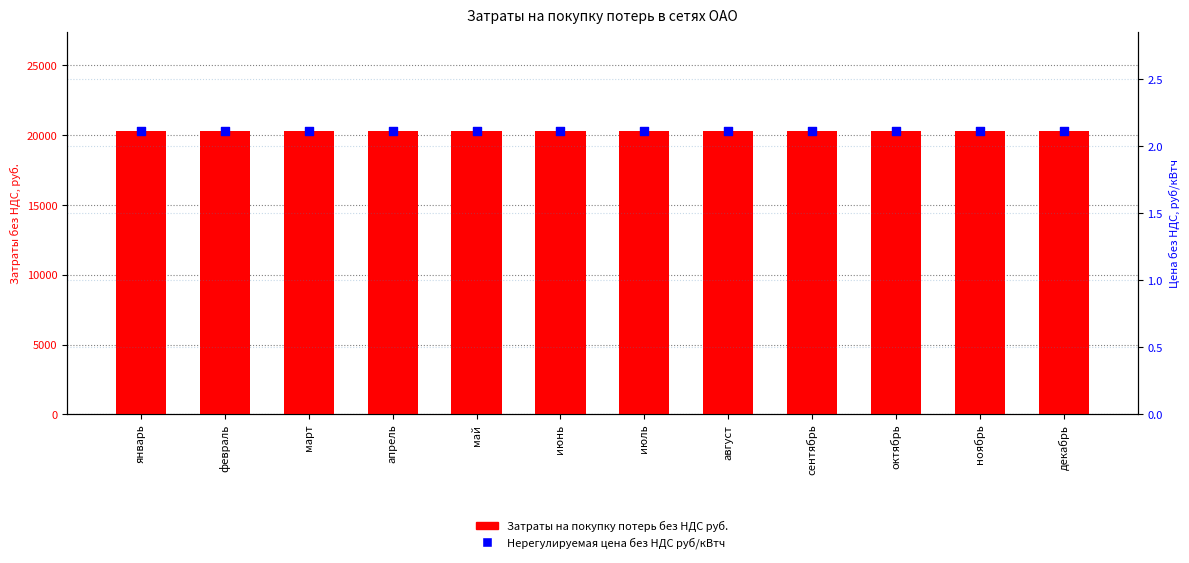

Which series has the largest Y range (max minus min)?

Затраты на покупку потерь без НДС руб.